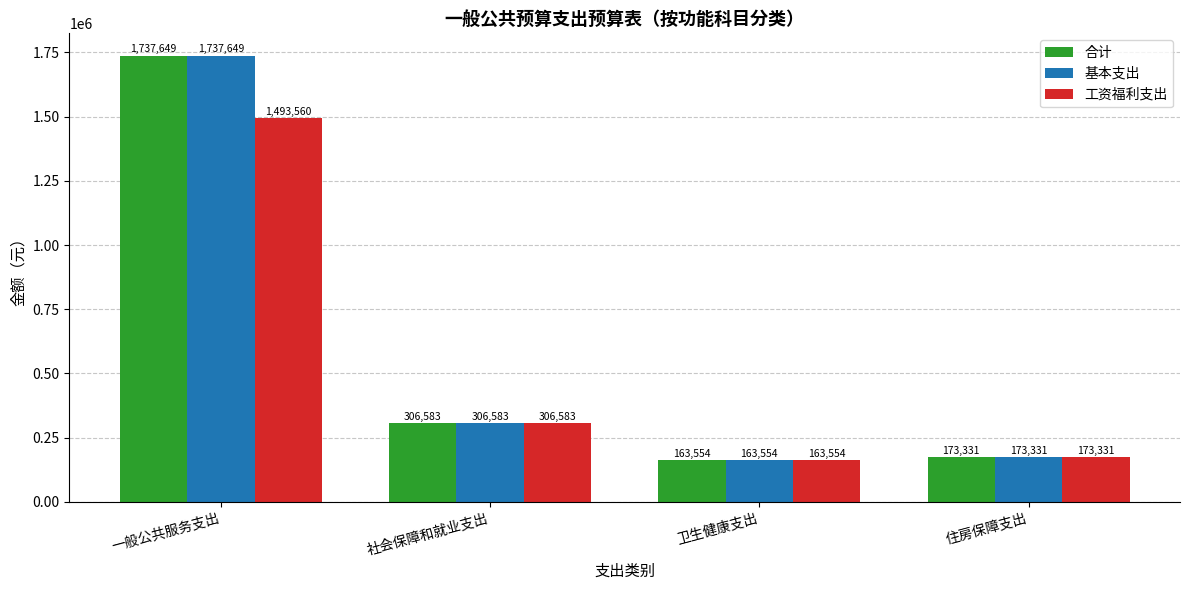

What value does the 合计 series have at 卫生健康支出?

163554.3